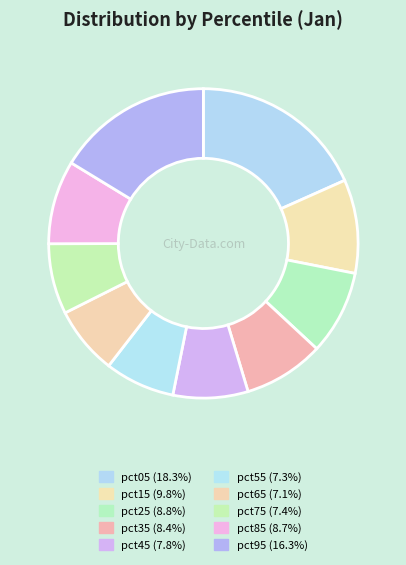

Which category has the smallest portion of the pie?

pct65